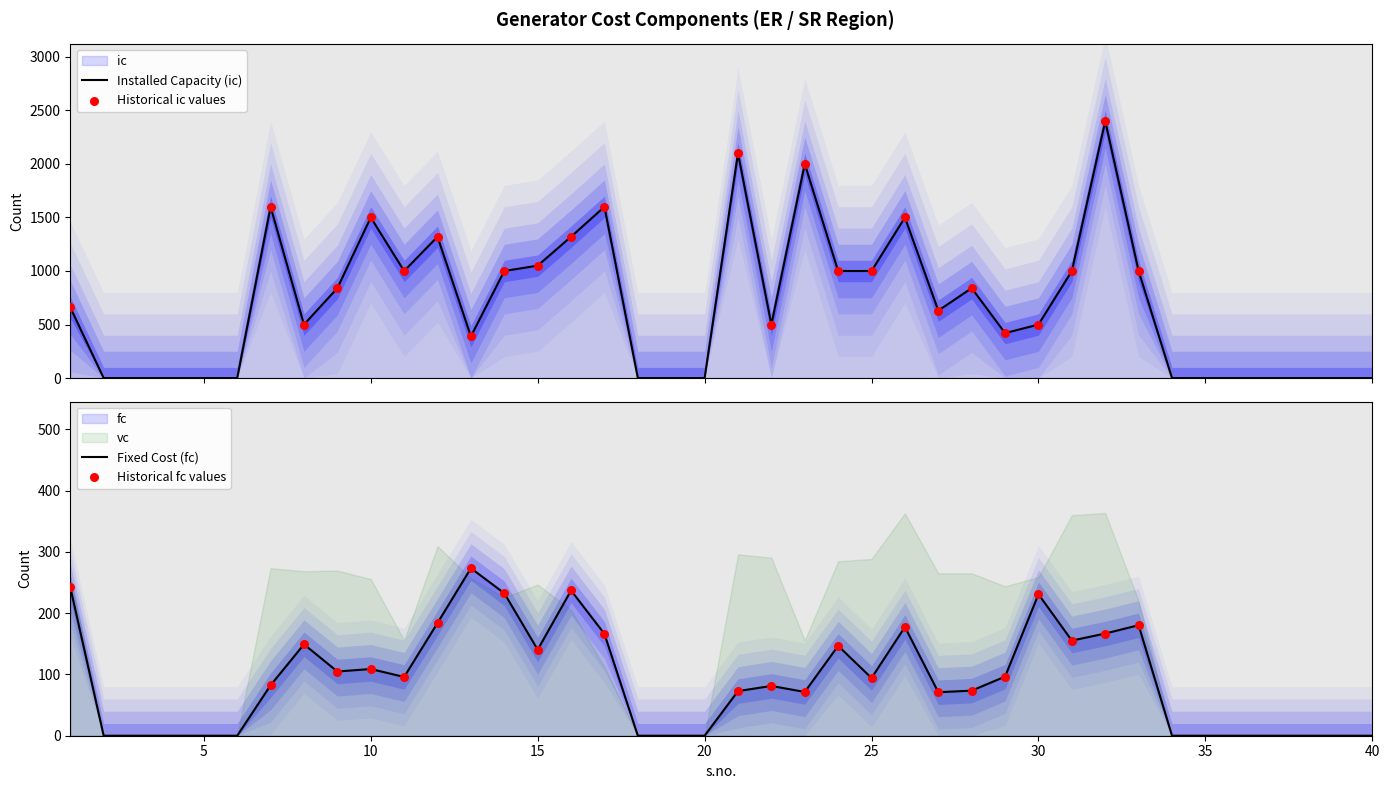

Which series contains the highest Y value?

ic